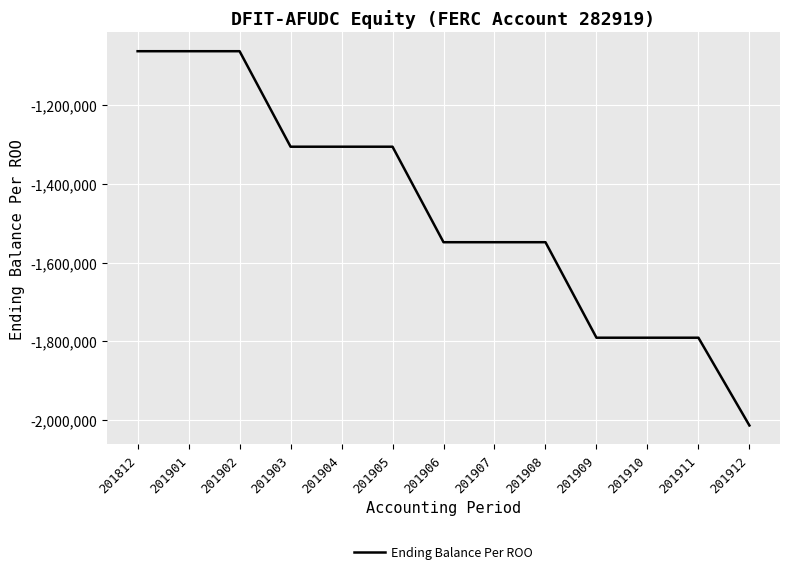

The value at 201904 is -1786520. True or false?

False